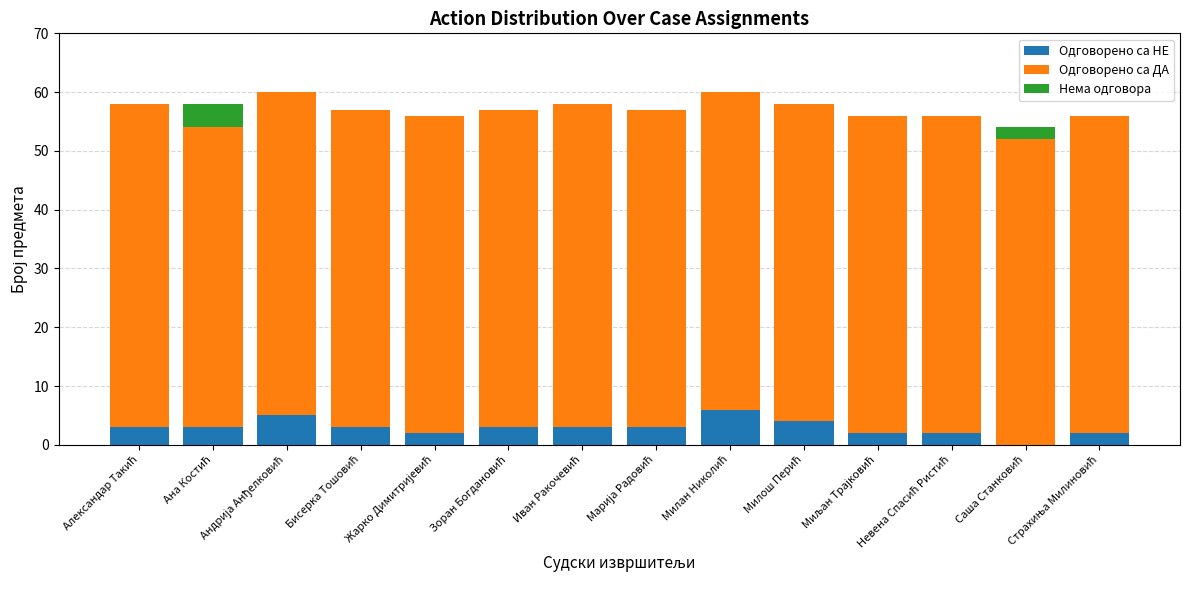

What is the label of the 11th bar from the left?

Миљан Трајковић